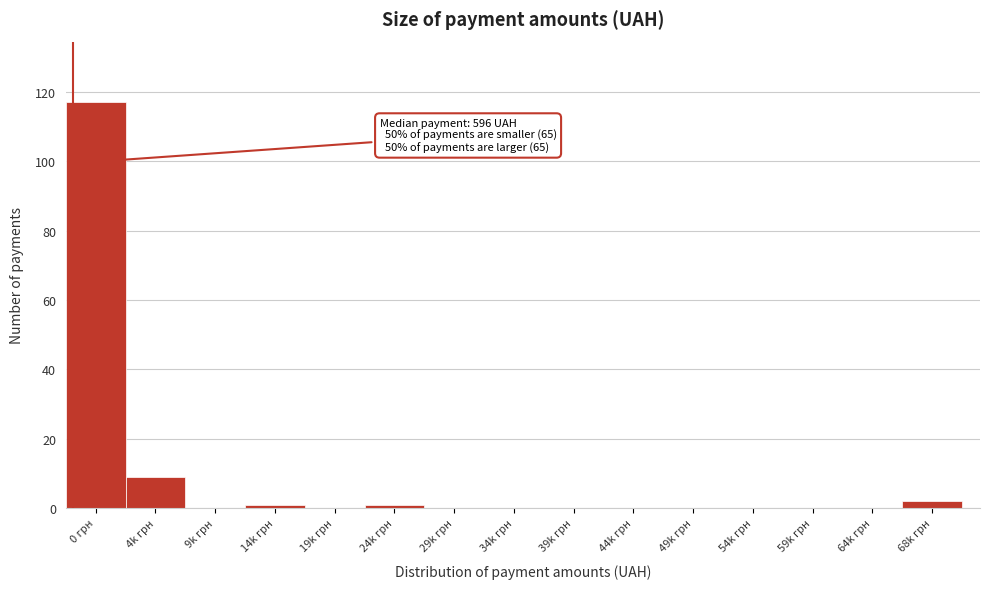

Reading left to right, extract all data points from this chart.

0 грн=117	4k грн=9	9k грн=0	14k грн=1	19k грн=0	24k грн=1	29k грн=0	34k грн=0	39k грн=0	44k грн=0	49k грн=0	54k грн=0	59k грн=0	64k грн=0	68k грн=2